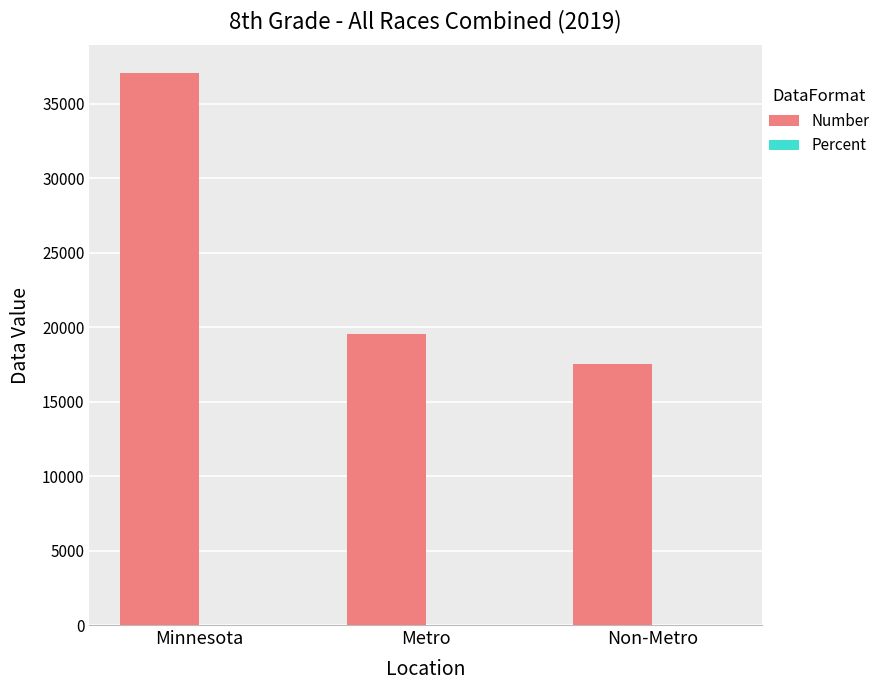

At which label does Number reach its peak?

Minnesota